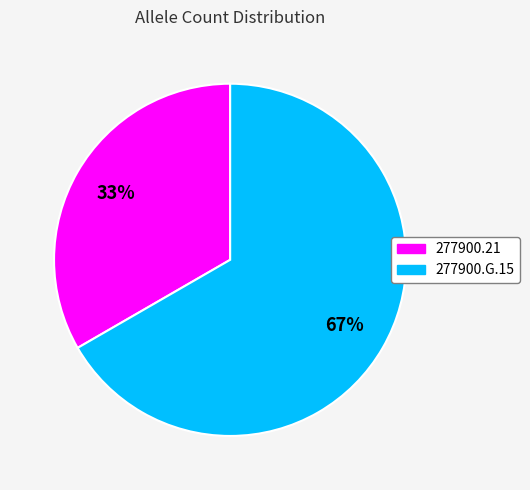

How many slices are in this pie chart?

2